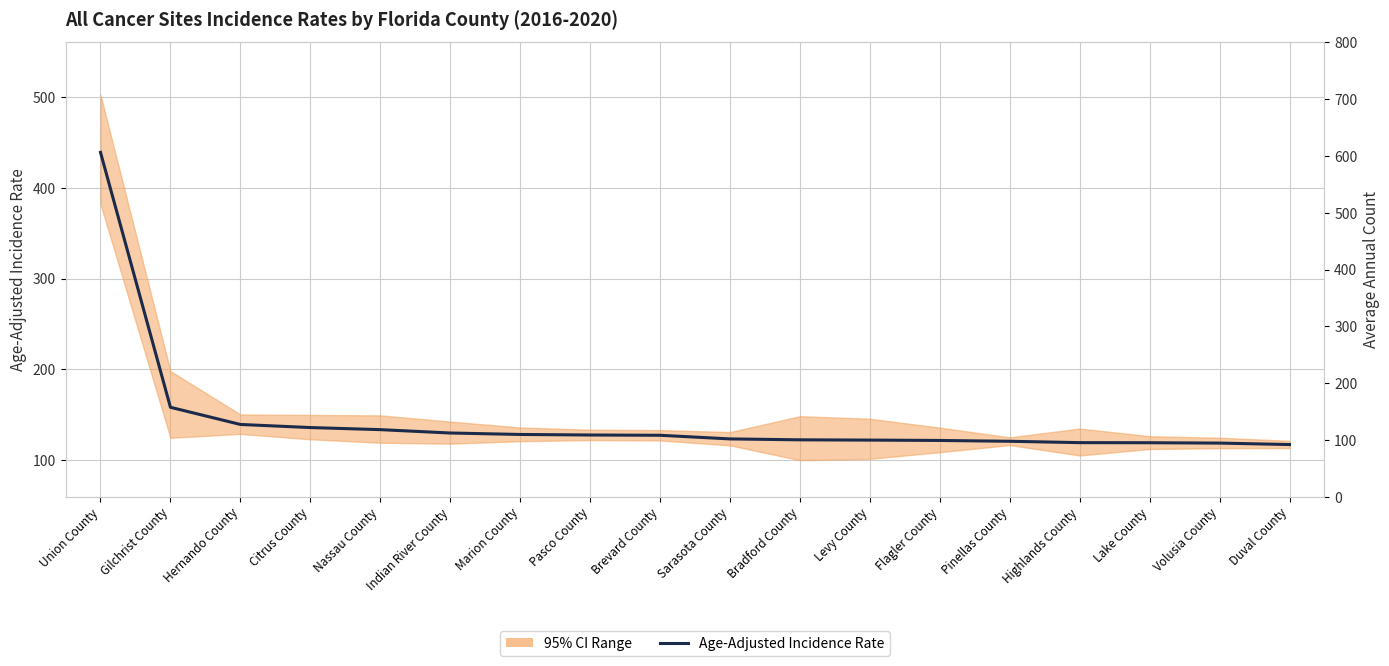

Is the value of Average Annual Count at Lake County greater than the value of Age-Adjusted Incidence Rate at Bradford County?

Yes